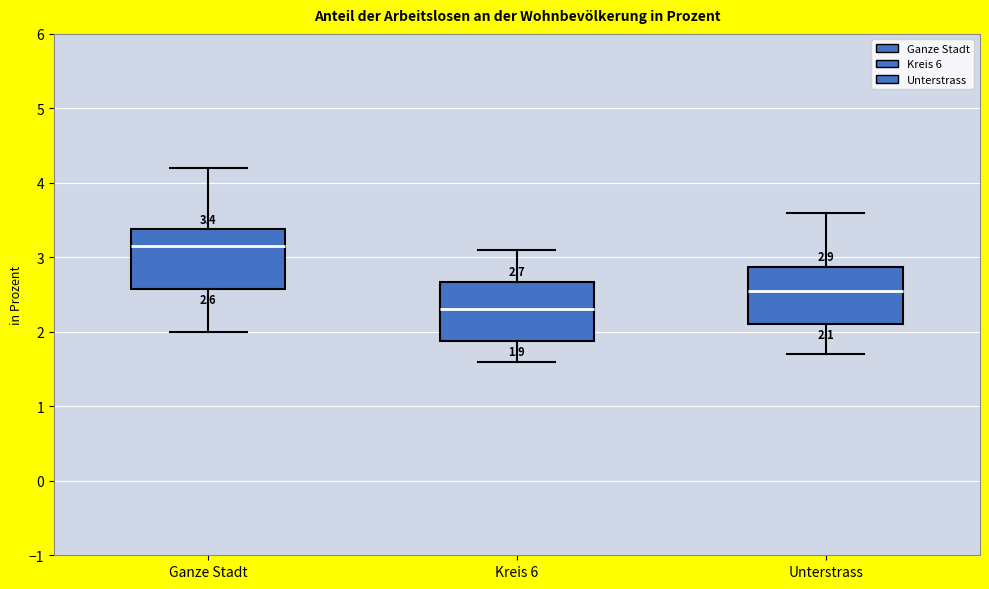

Which box has the lowest median line?

Kreis 6